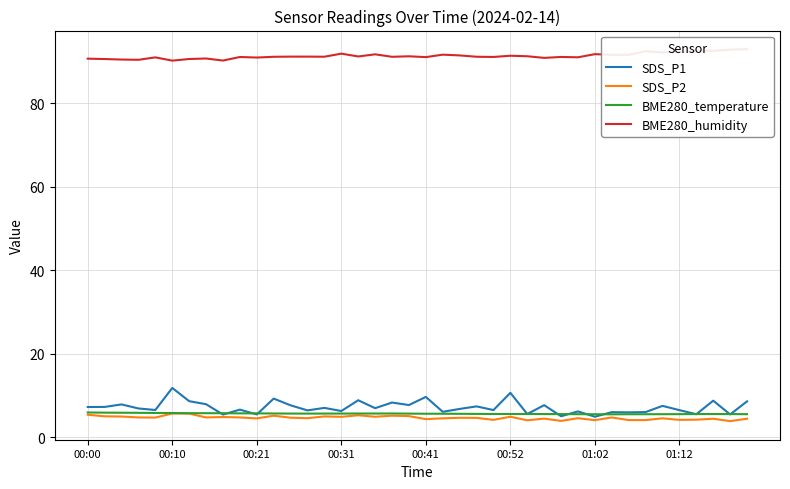

The value of BME280_temperature at 00:52 is 1.4. True or false?

False